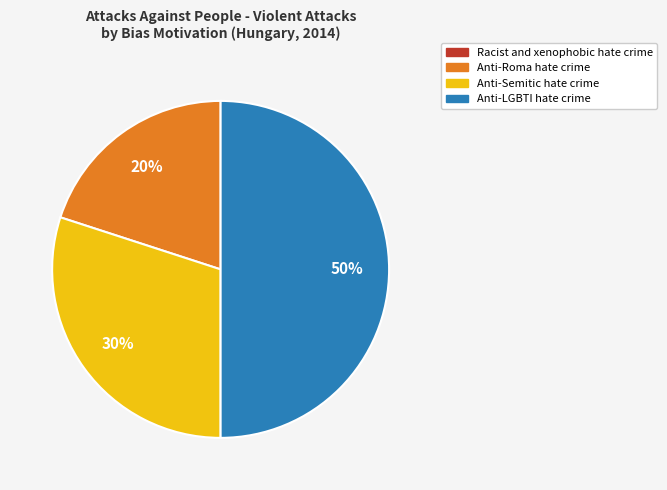

To the nearest percent, what is the difference between the largest and smallest slice percentages?

30%